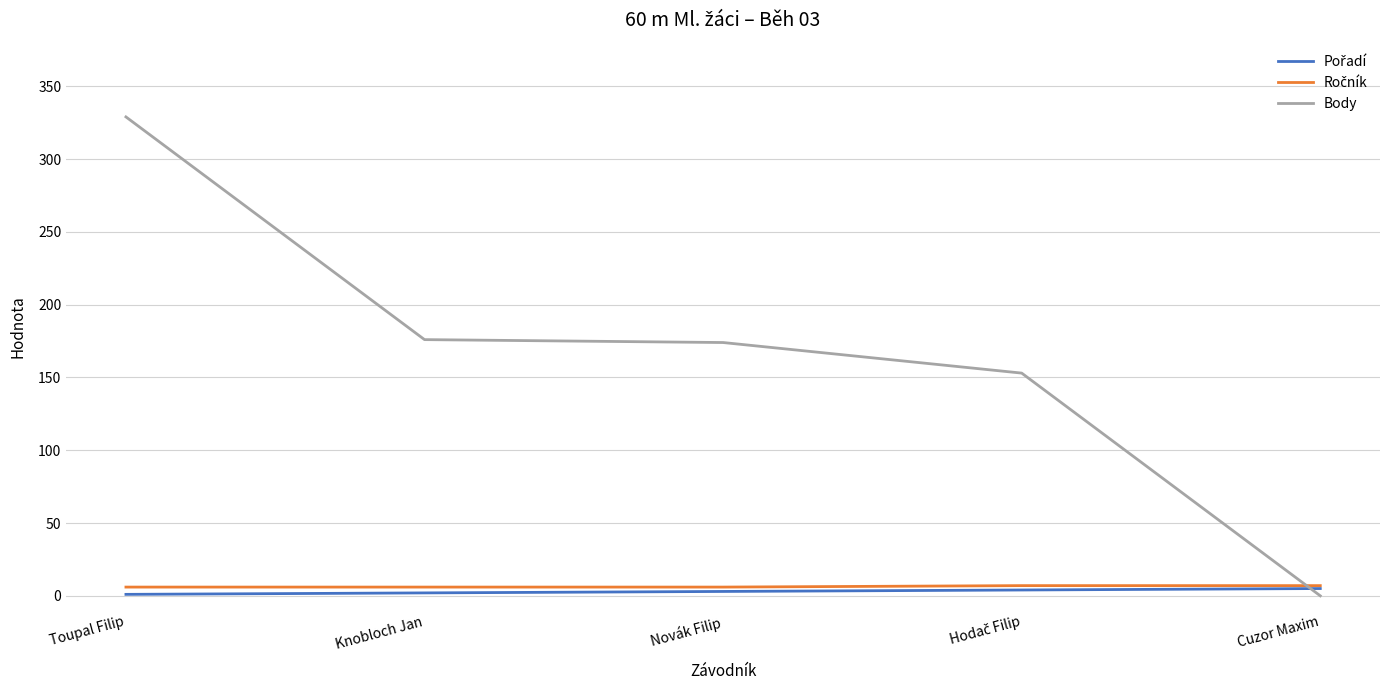

What is the highest value of the Body series?

329